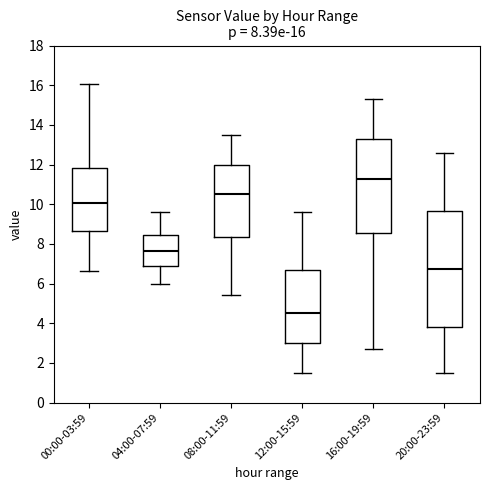

Comparing the boxes themselves (not the whiskers), which one is the tallest?

20:00-23:59